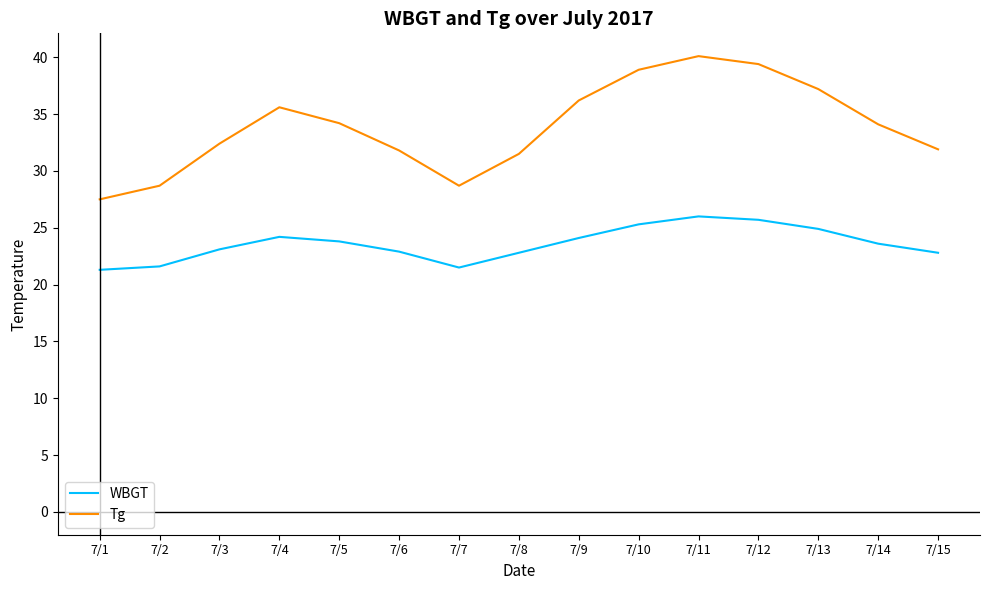

Is the value of WBGT at 7/8 greater than the value of Tg at 7/3?

No